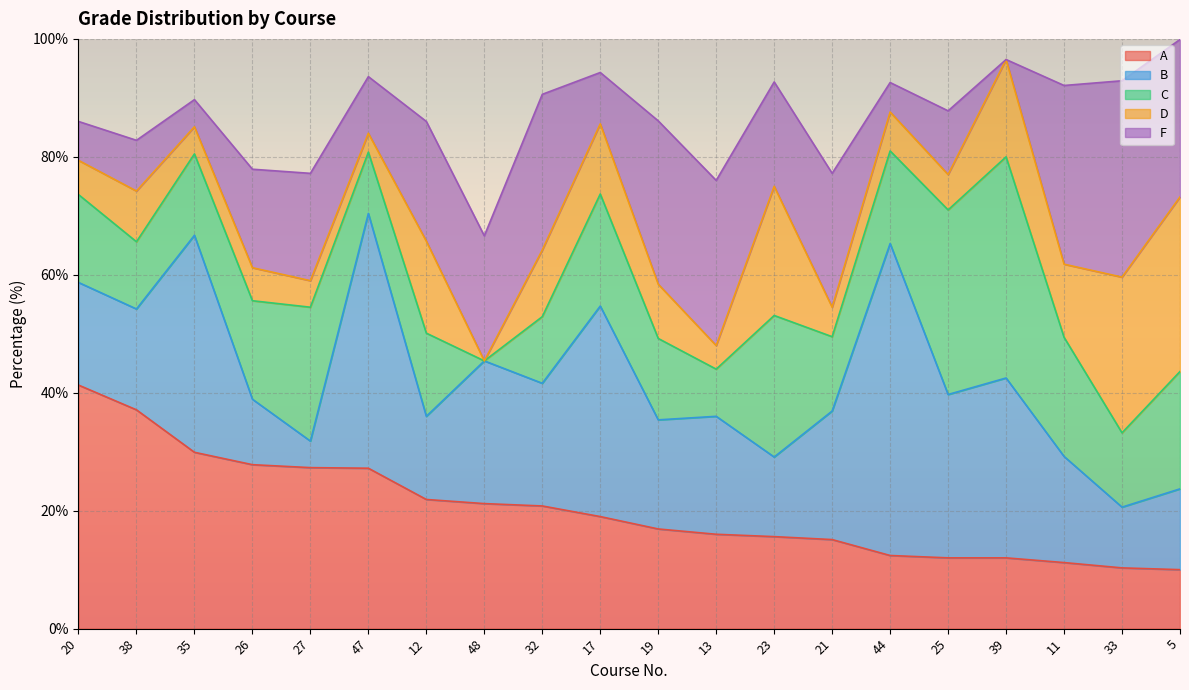

True or false: F has a value of -22.6 at 39.

False